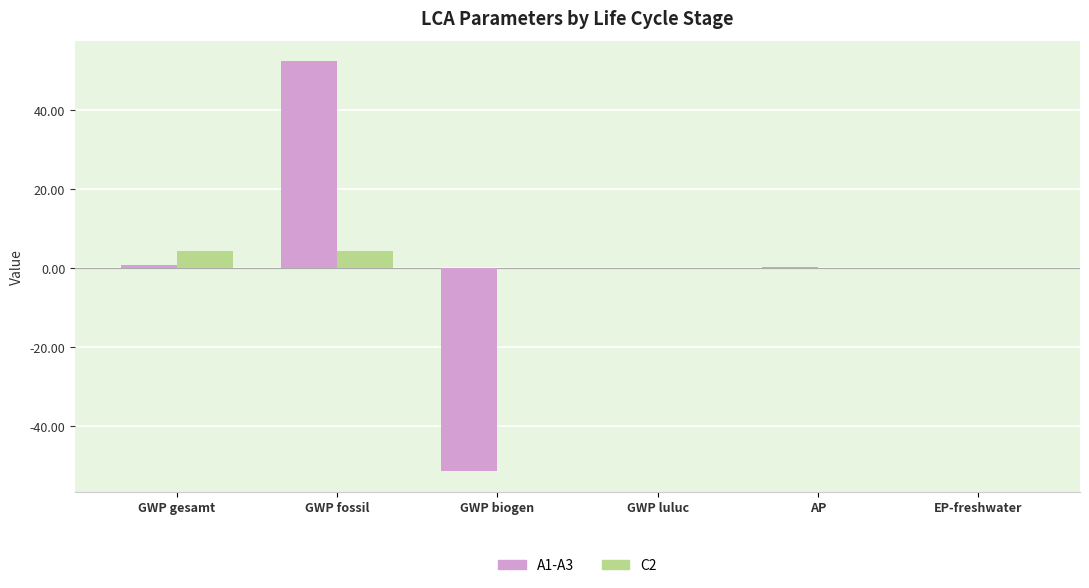

Is the value of A1-A3 at GWP biogen greater than the value of C2 at GWP luluc?

No